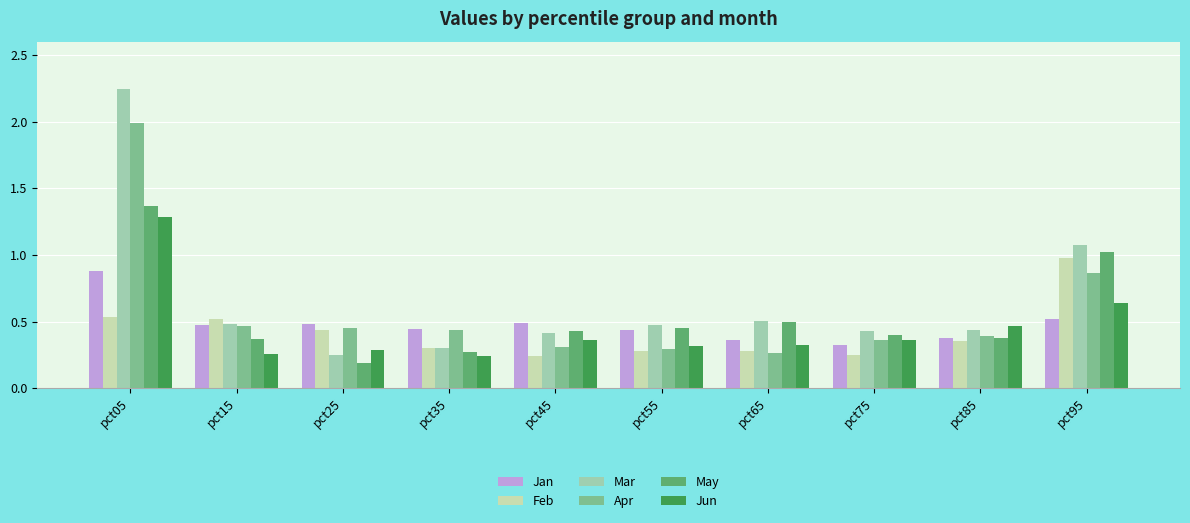

Which series has the largest range (max minus min)?

Mar